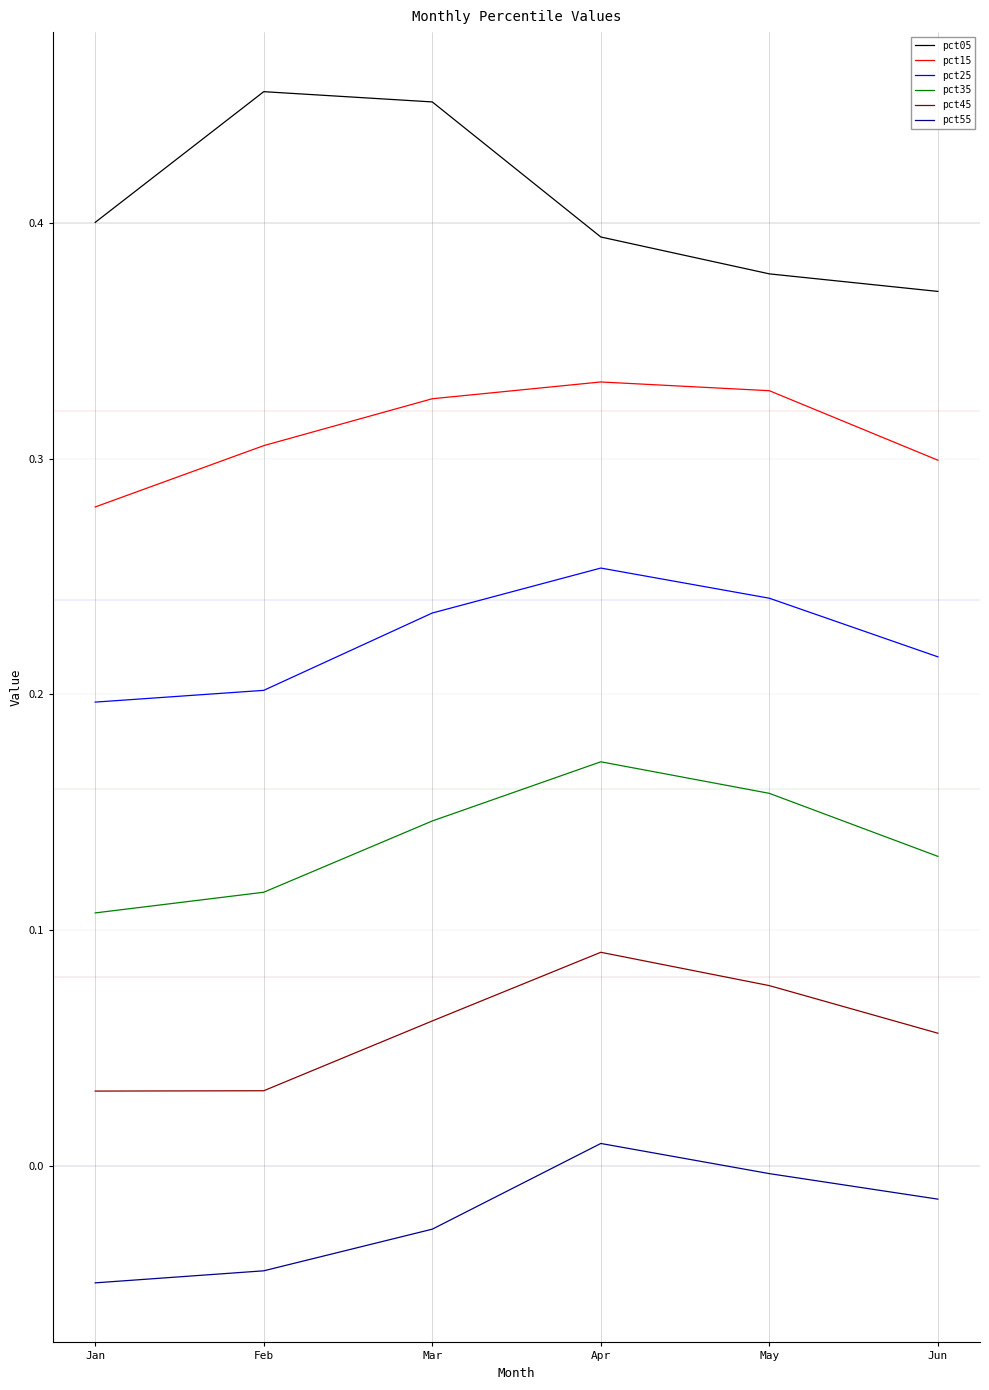

Does the chart display data point markers on the line(s)?

No